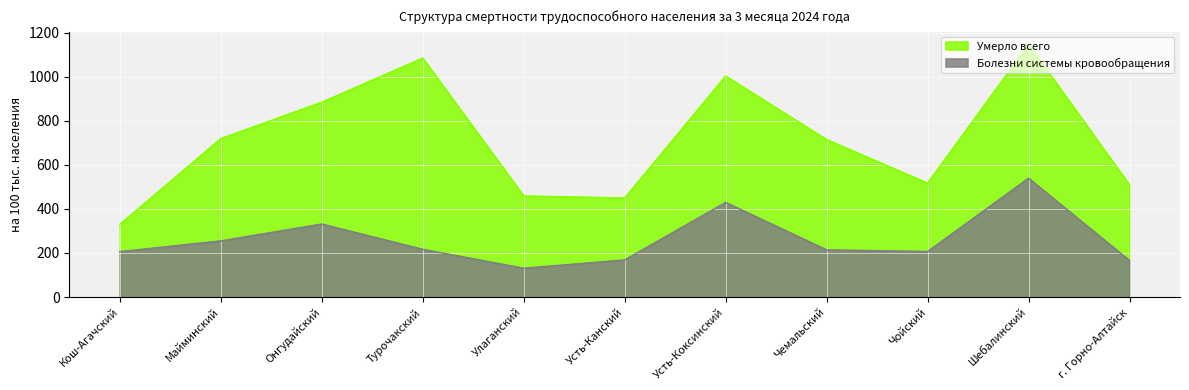

True or false: Болезни системы кровообращения and Умерло всего cross at least once.

False